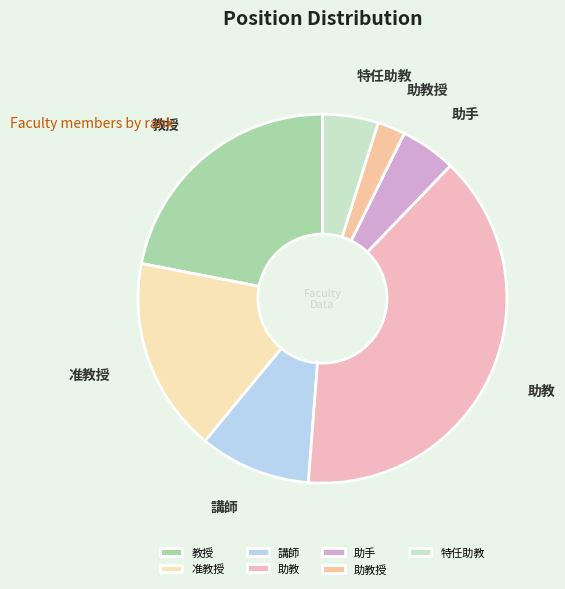

What percentage do 助教 and 助手 together represent?

43.9%